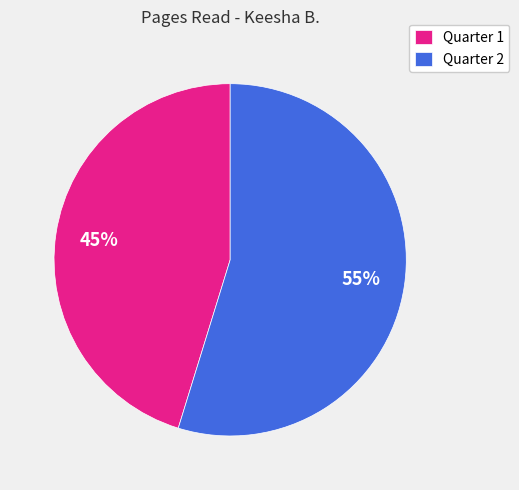

Rank the categories by value from lowest to highest.

Quarter 1, Quarter 2